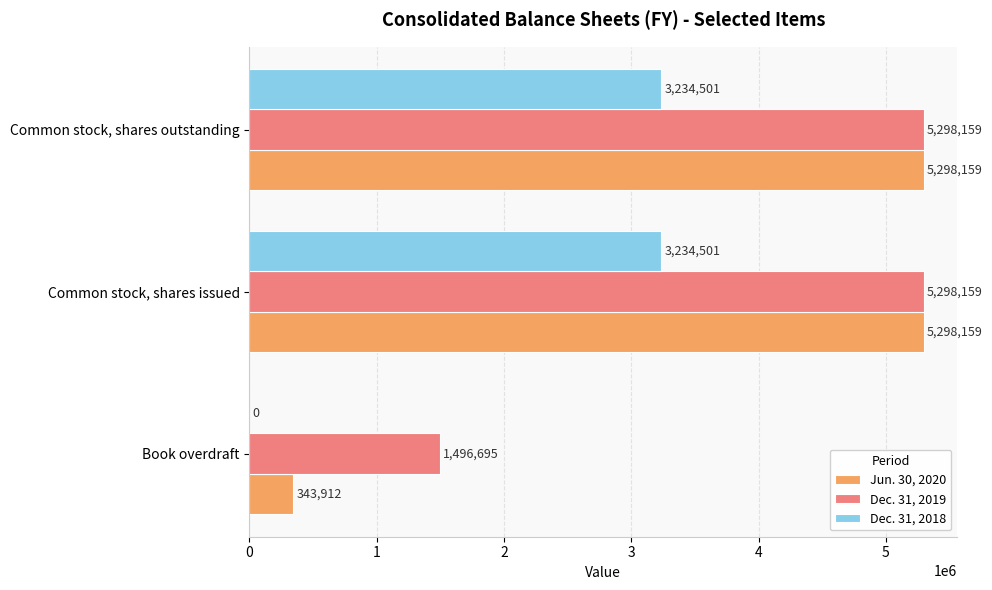

At which label is Jun. 30, 2020 closest to 2821035?

Book overdraft